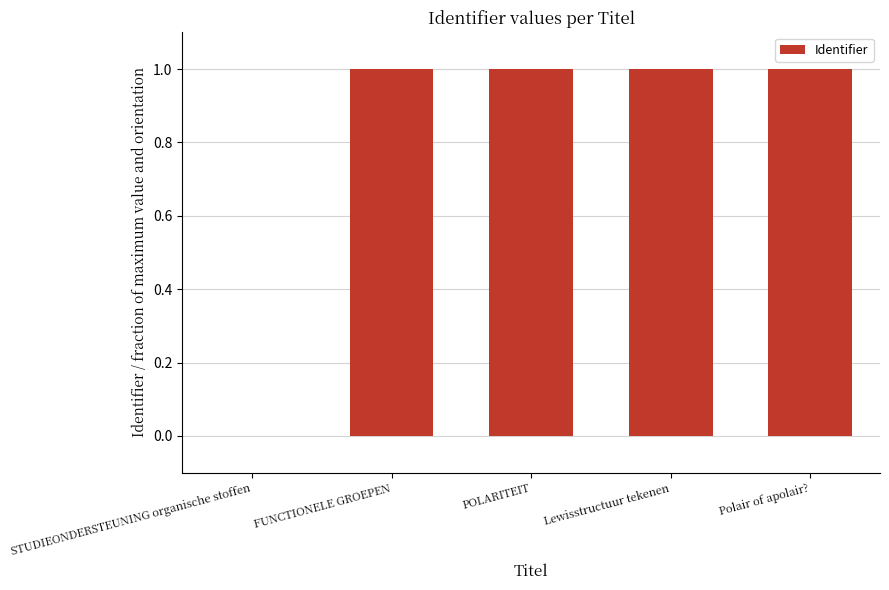

What is the difference between the values at STUDIEONDERSTEUNING organische stoffen and FUNCTIONELE GROEPEN?

1.0